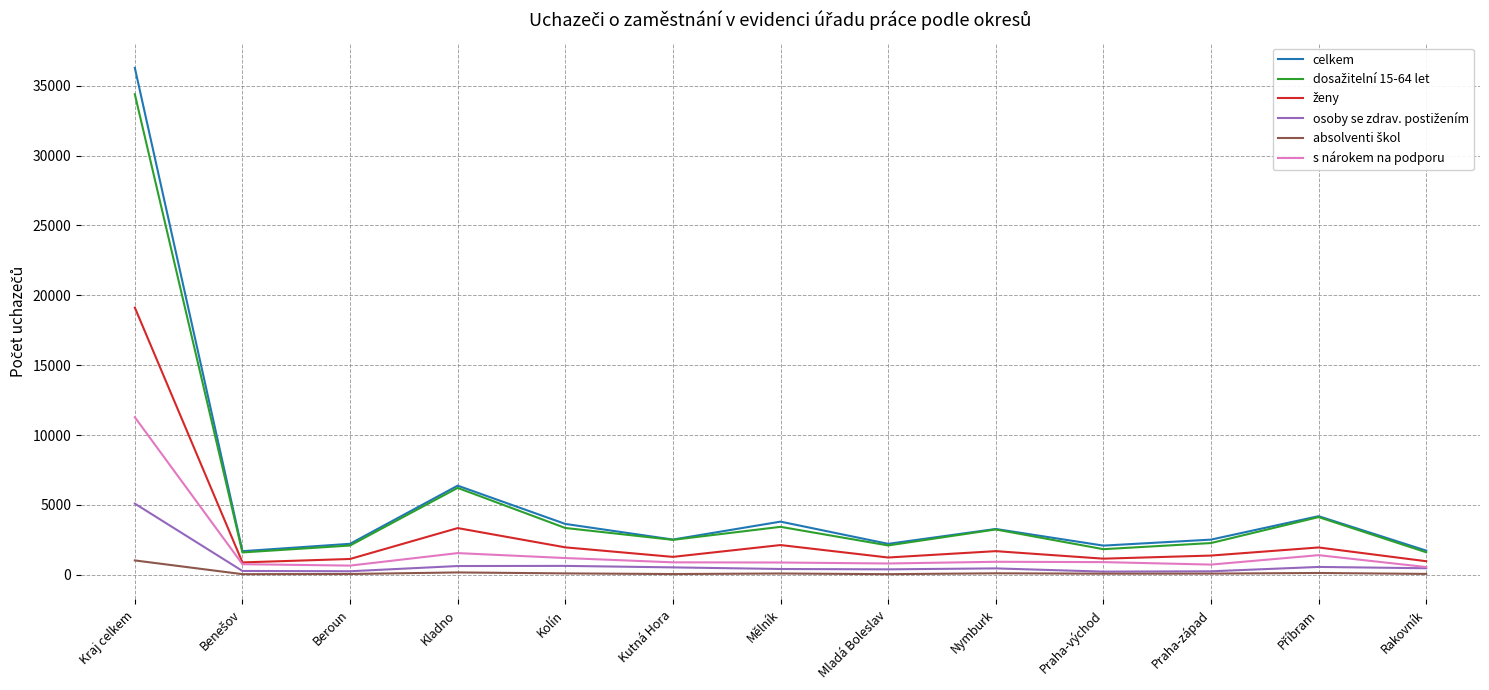

True or false: celkem has a value of 36274 at Kraj celkem.

True